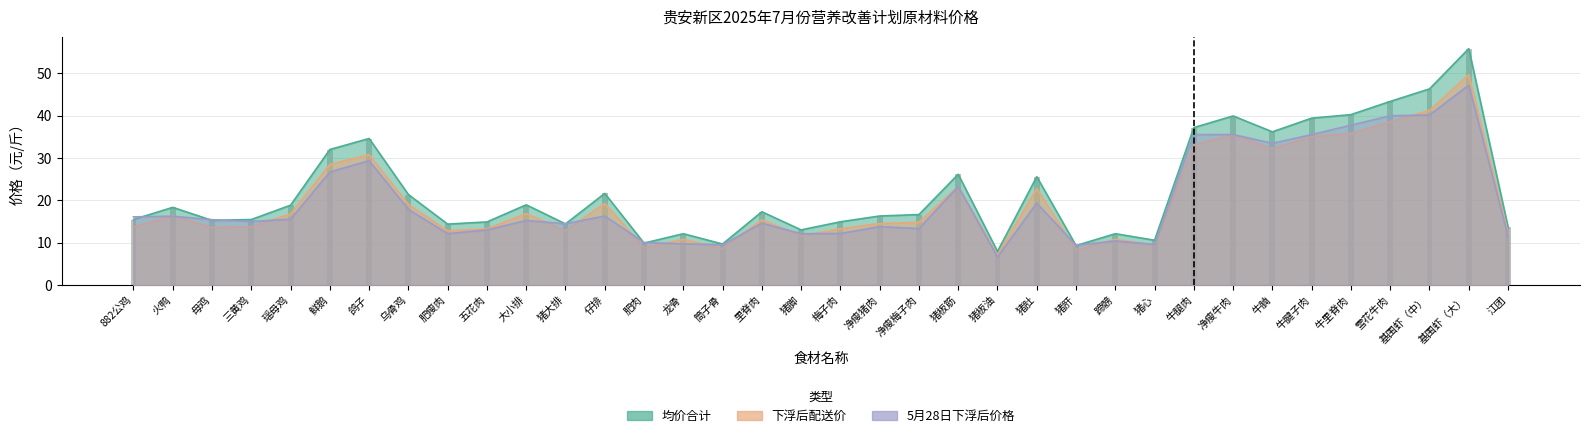

What is the label of the 34th bar from the right?

母鸡